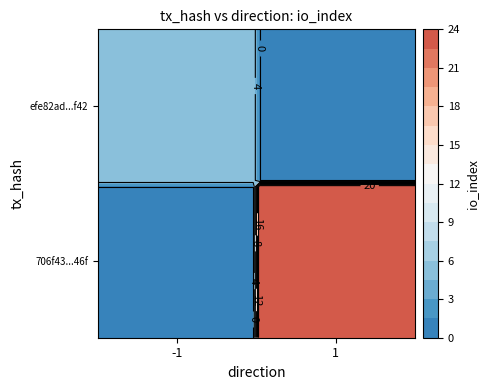

Rank the categories by 706f43...46f value from lowest to highest.

-1, 1